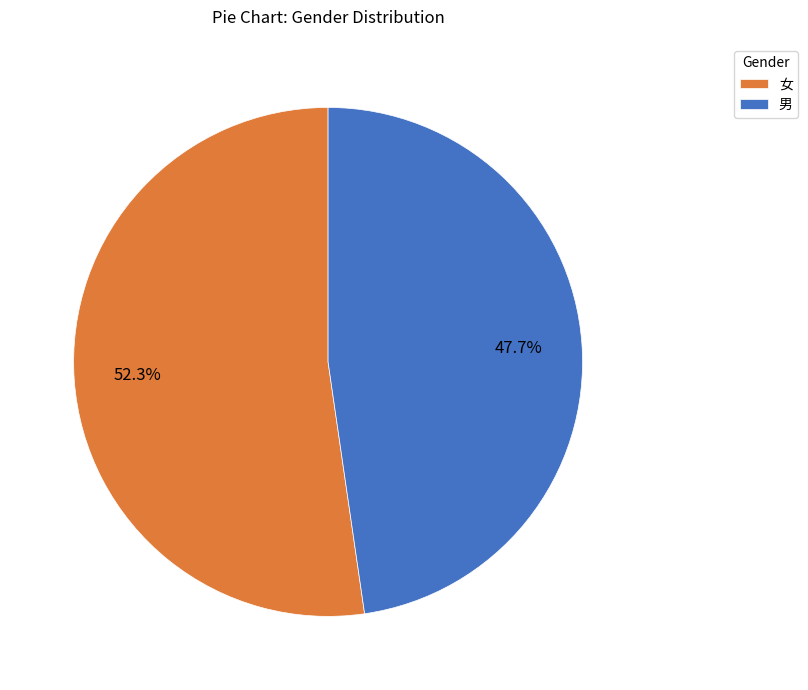

Rank the categories by value from highest to lowest.

女, 男